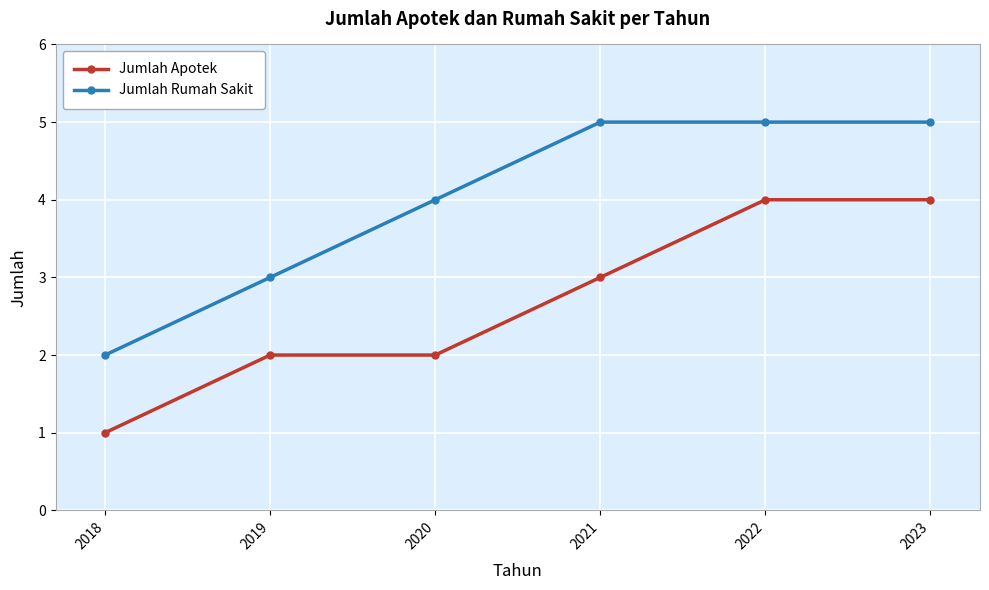

Is the value of Jumlah Rumah Sakit at 2022 greater than the value of Jumlah Apotek at 2018?

Yes